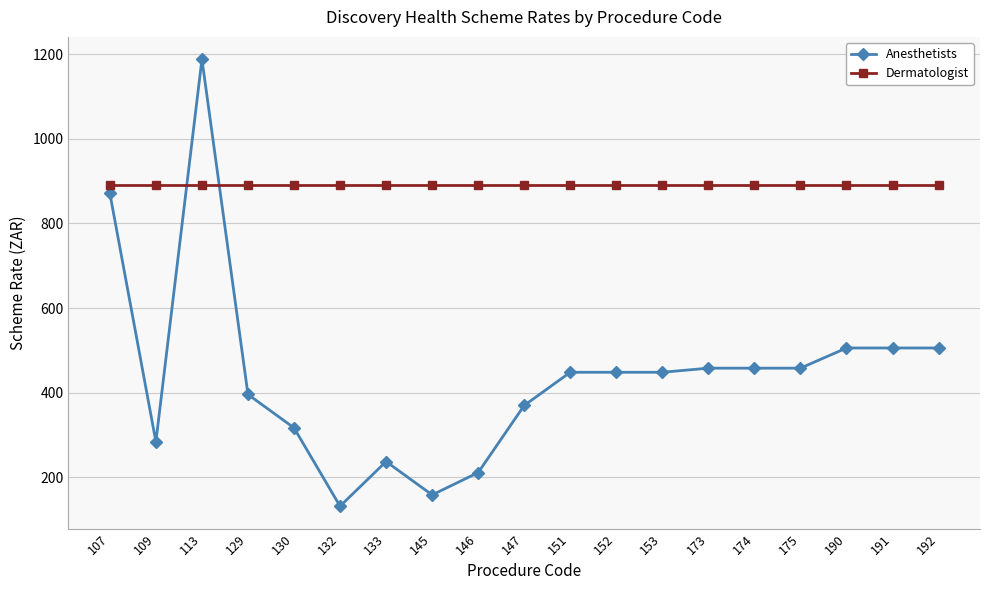

How many intersections are there between Anesthetists and Dermatologist?

2